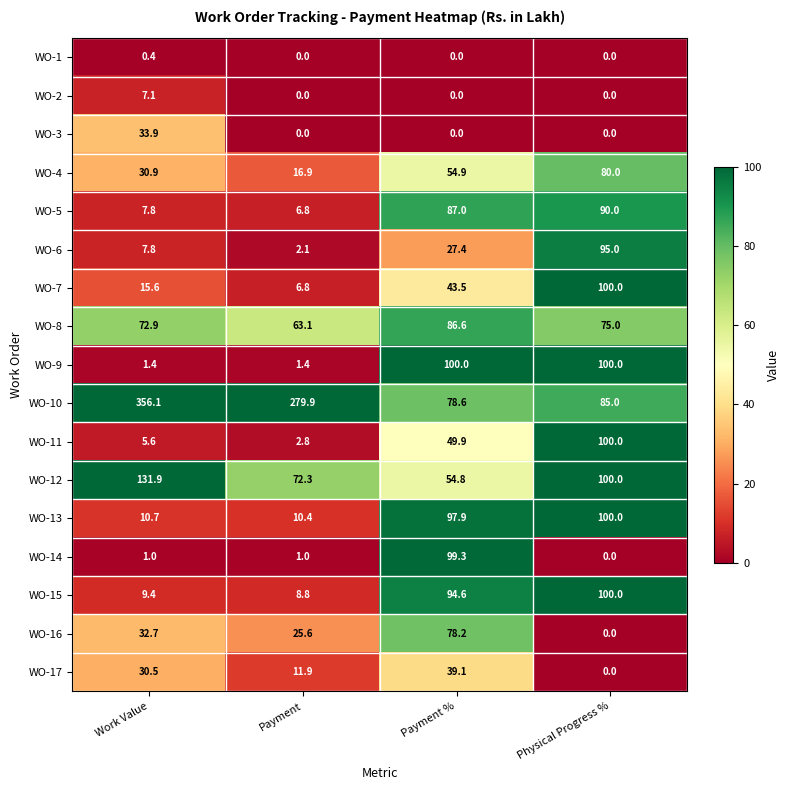

The value of WO-1 at Physical Progress % is 0.0. True or false?

True